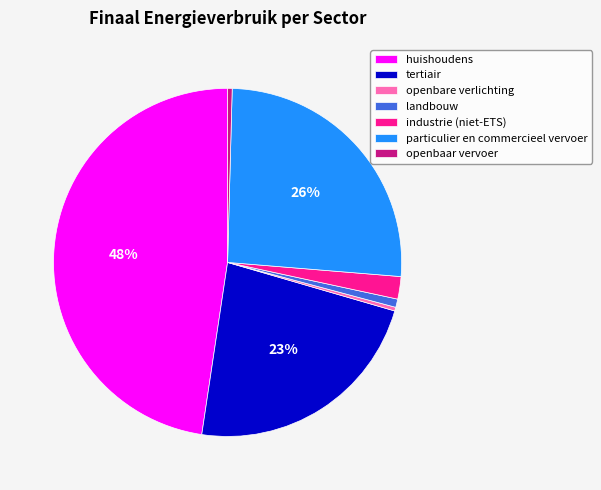

Approximately how many times larger is the value at landbouw compared to openbaar vervoer?

1.8